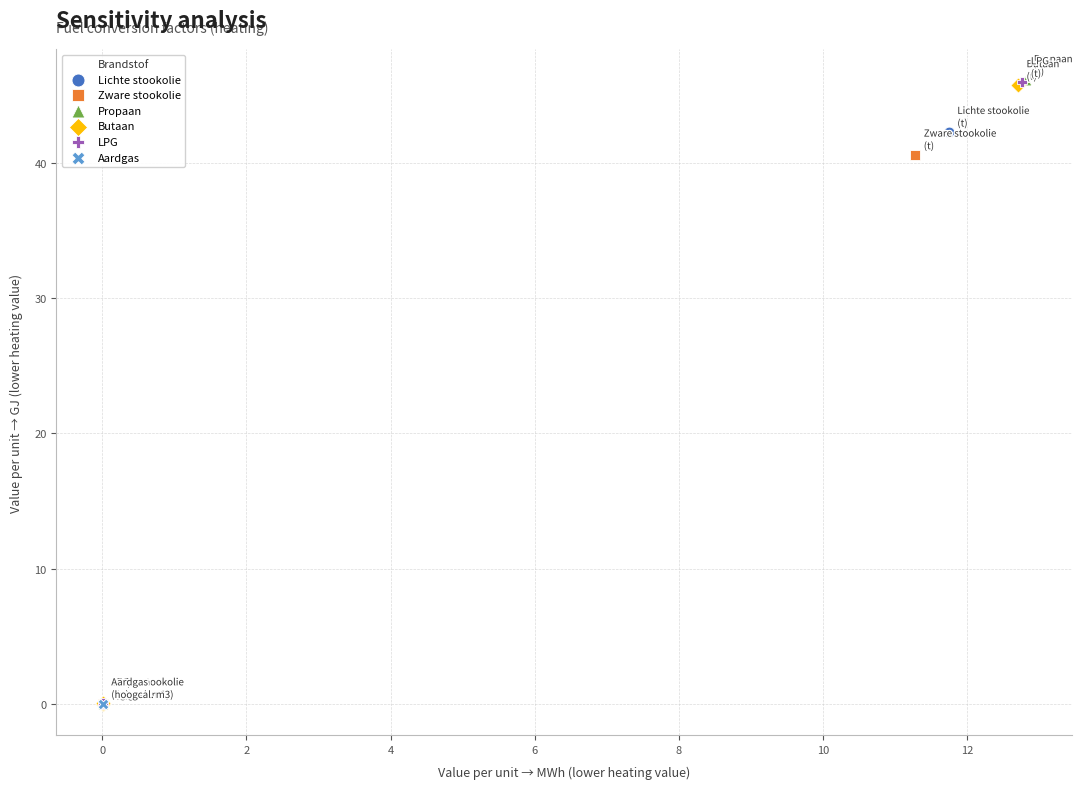

What are all the series names shown in the legend?

Lichte stookolie, Zware stookolie, Propaan, Butaan, LPG, Aardgas